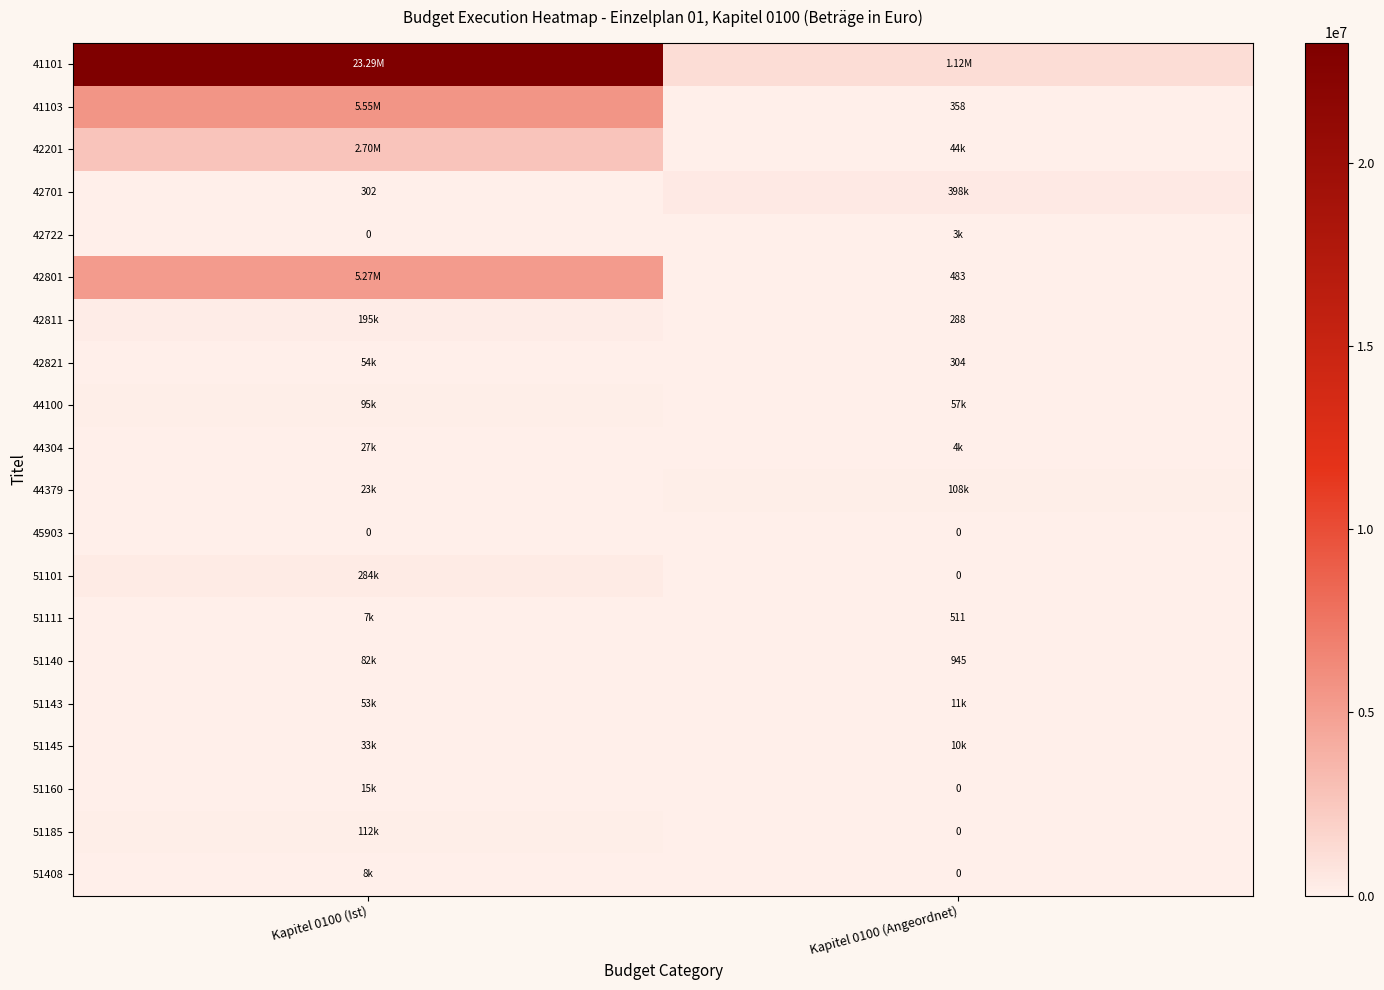

At which label does 51408 first exceed 8168?

Kapitel 0100 (Ist)